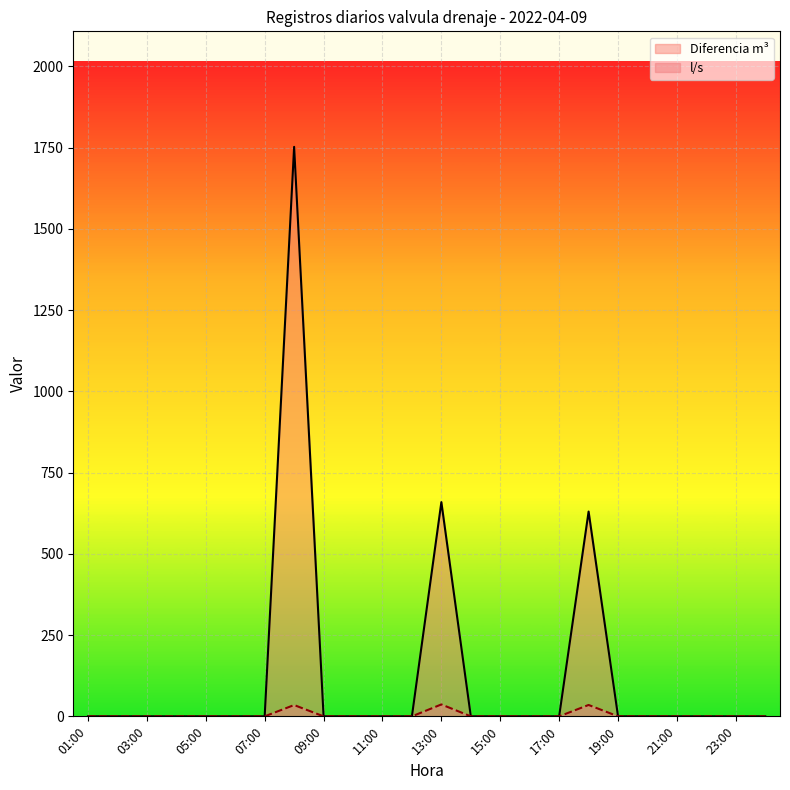

How many distinct data groups are displayed?

2